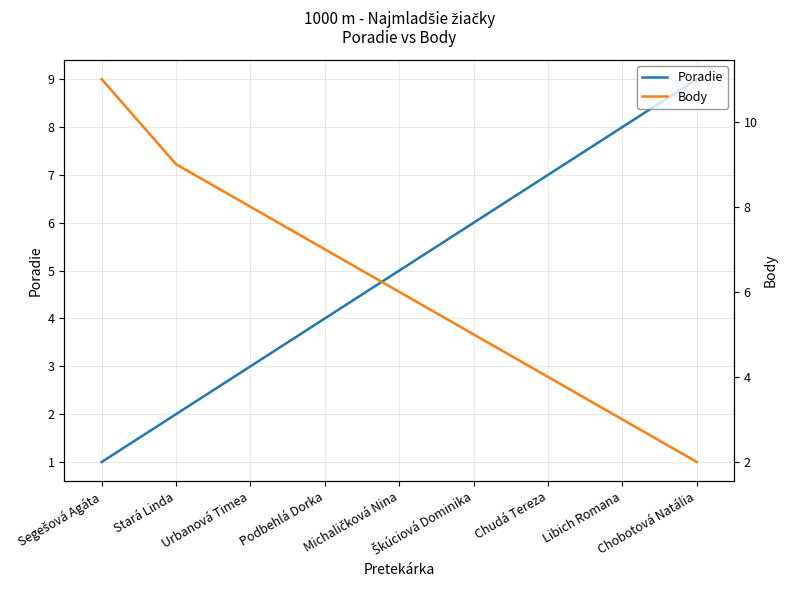

What is the value of the Body point at the 2nd from the left?

9